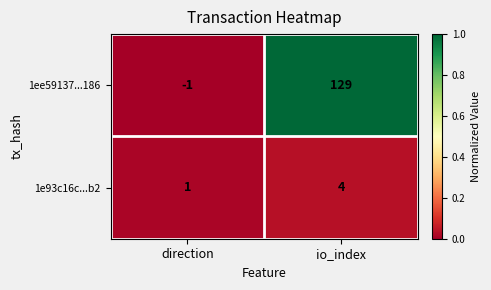

Reading right to left, what are all the values shown in this chart?

1ee59137...186: 129	-1
1e93c16c...b2: 4	1